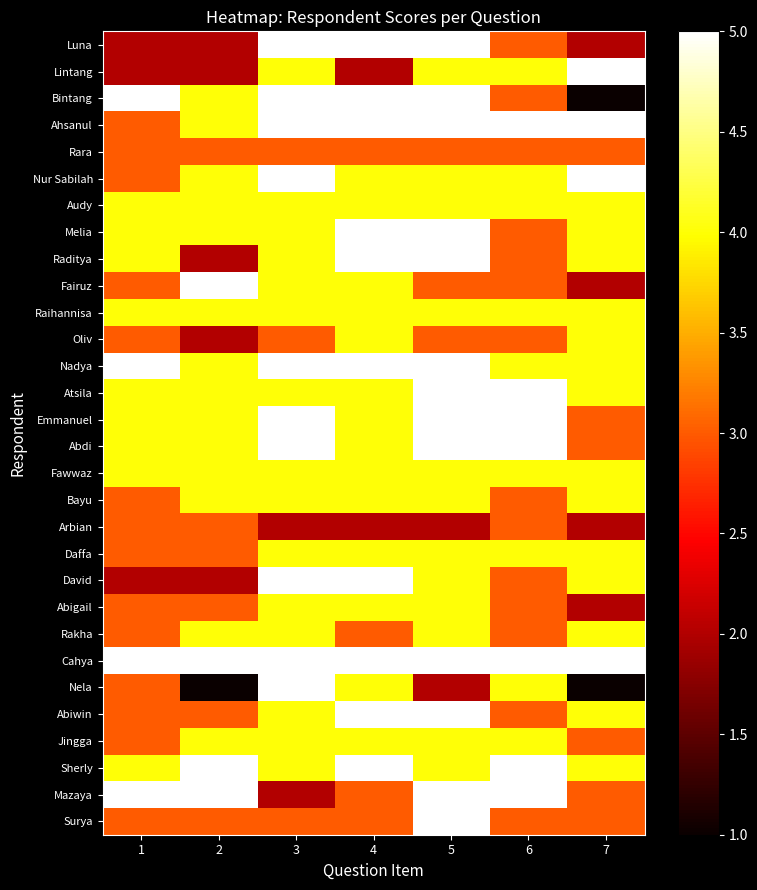

At which category is the sum across all series the highest?

5